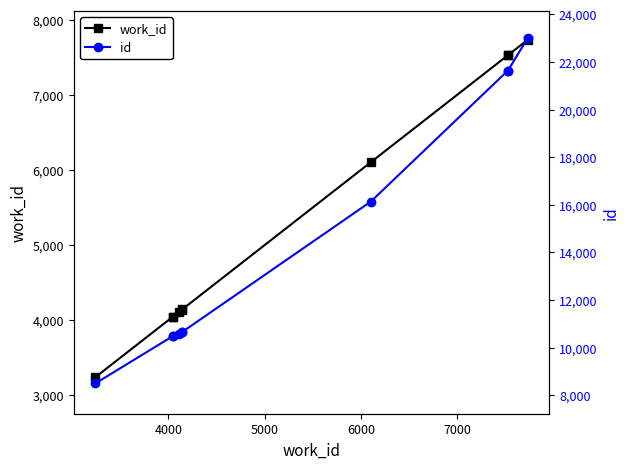

Is this an area chart (filled region under the line)?

No